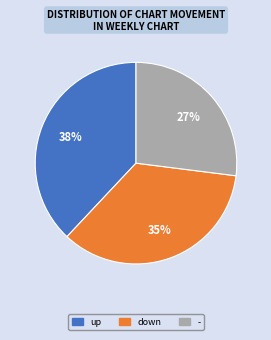

What is the ratio of the value at down to the value at up?

0.9